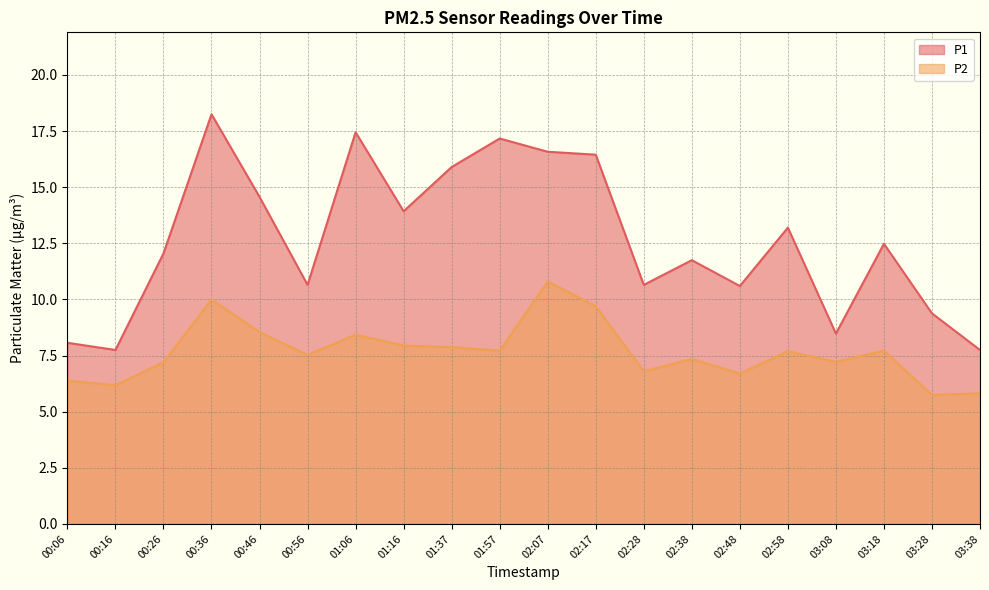

At which category does P1 reach its first local peak?

00:36